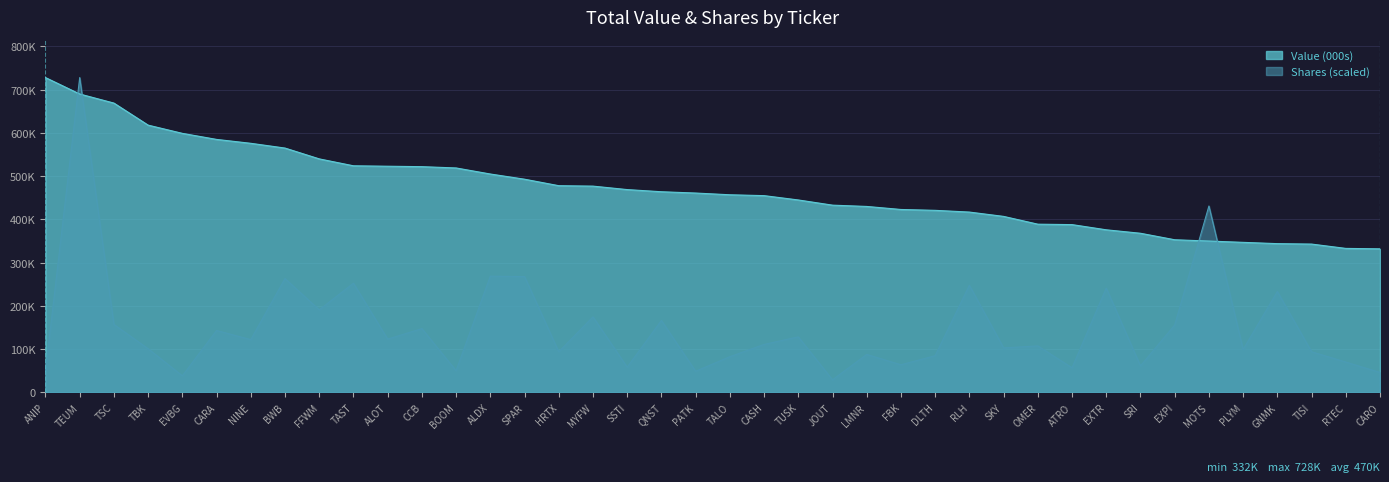

Rank the categories by Shares value from lowest to highest.

JOUT, EVBG, CARO, PATK, ANIP, BOOM, ATRO, SSTI, SRI, FBK, RTEC, TALO, DLTH, LMNR, HRTX, TISI, PLYM, TBK, SKY, OMER, CASH, NINE, ALOT, TUSK, CARA, CCB, EXPI, TSC, QNST, MYFW, FFWM, GNMK, EXTR, RLH, TAST, BWB, SPAR, ALDX, MOTS, TEUM